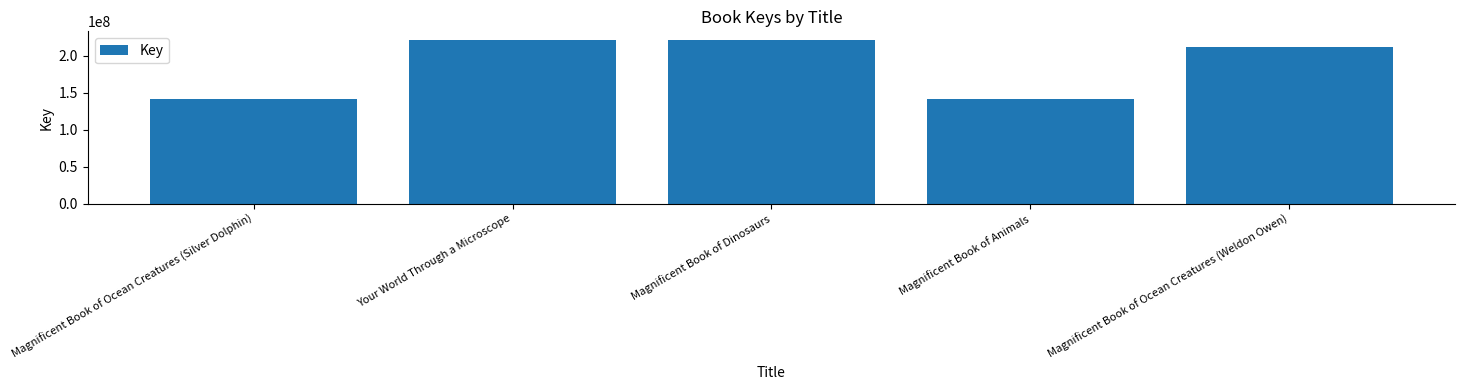

Approximately how many times larger is the value at Magnificent Book of Ocean Creatures (Silver Dolphin) compared to Magnificent Book of Animals?

1.0